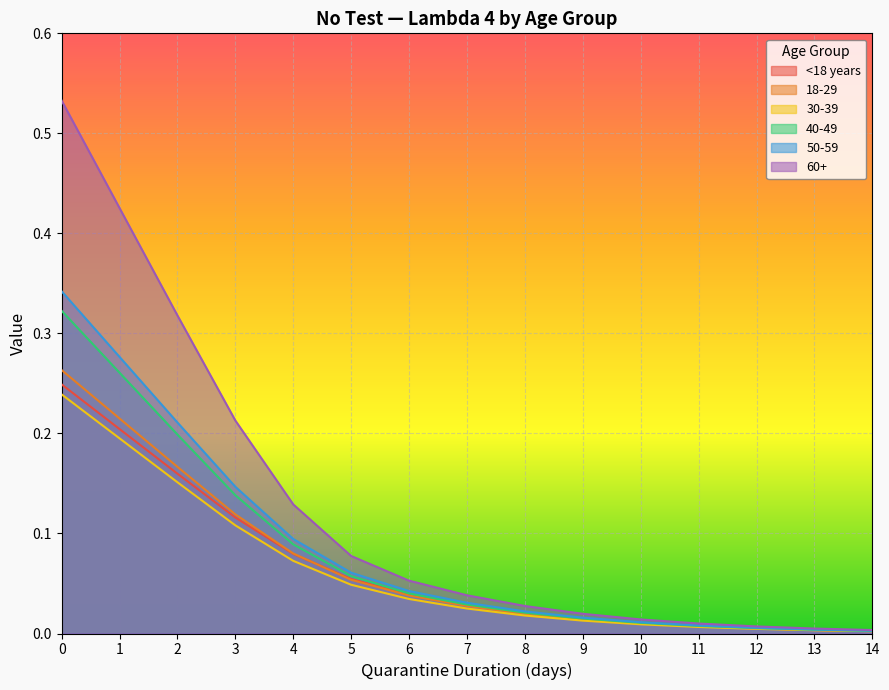

Count the number of data series in this chart.

6